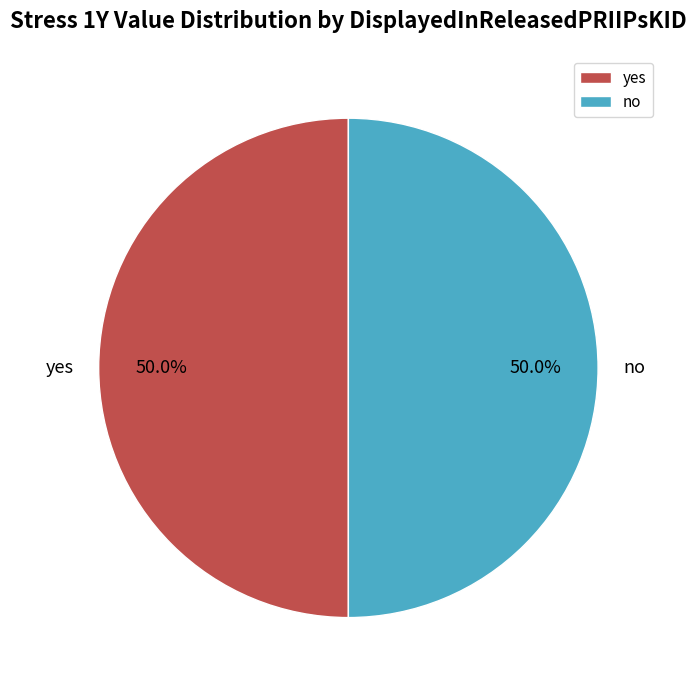

How many slices are in this pie chart?

2